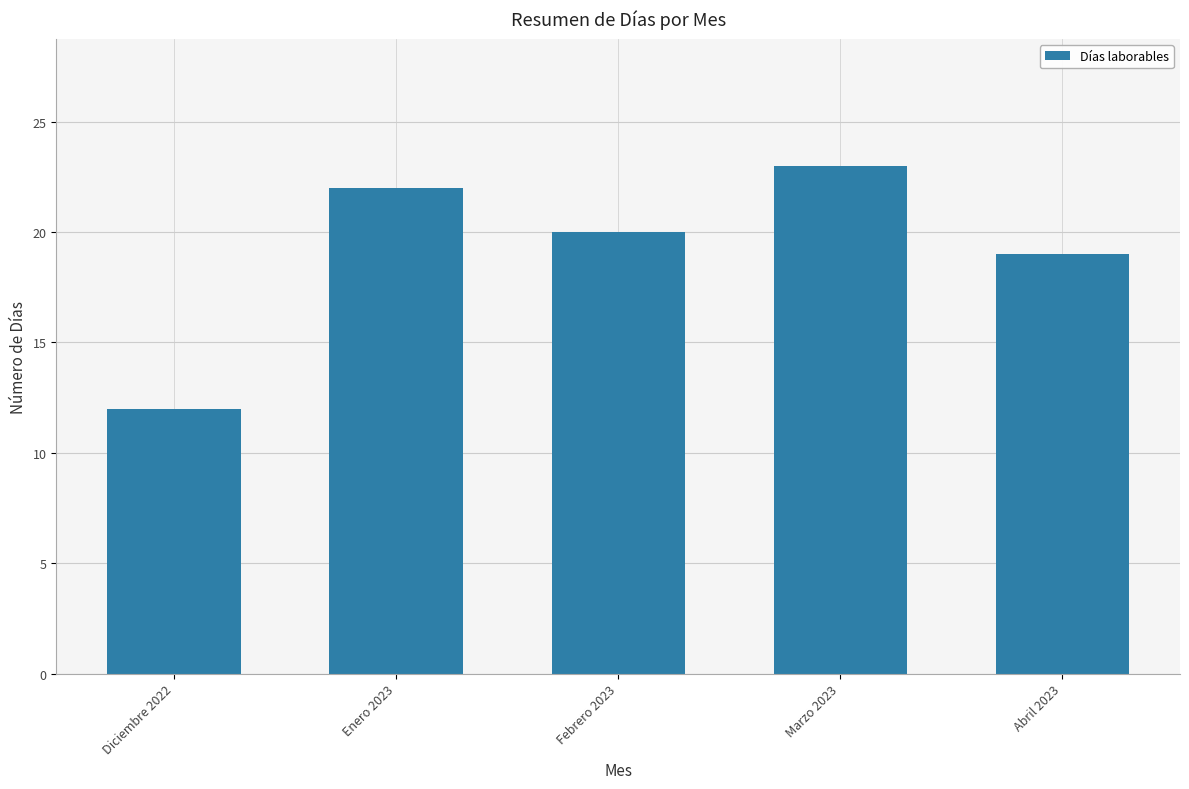

True or false: the data shows 20 at Febrero 2023.

True